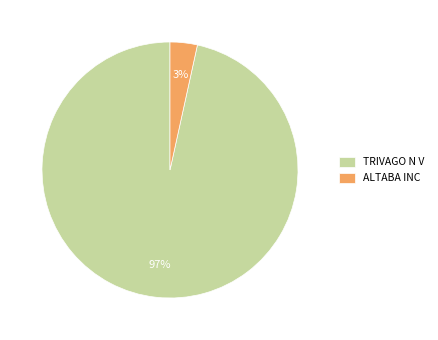

Combined, do ALTABA INC and TRIVAGO N V account for over 50%?

Yes